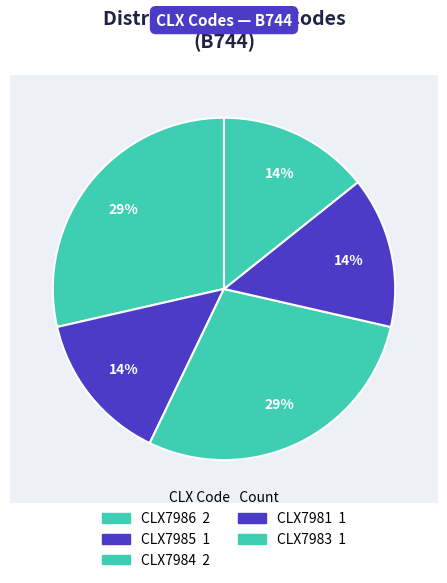

What portion of the pie excludes CLX7984?

71.4%